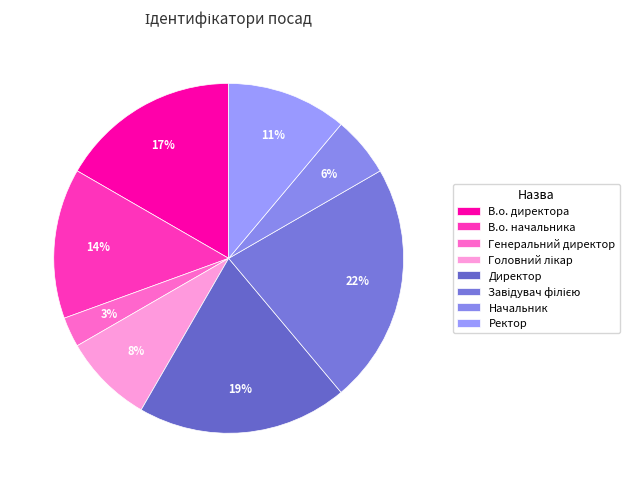

To the nearest percent, what percentage of the pie is Завідувач філією?

22%